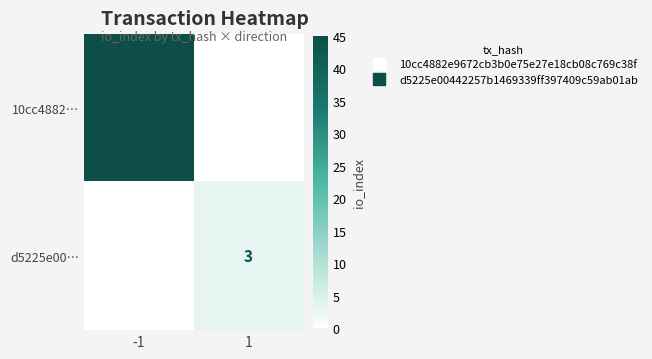

Which label corresponds to the largest value in the chart?

-1